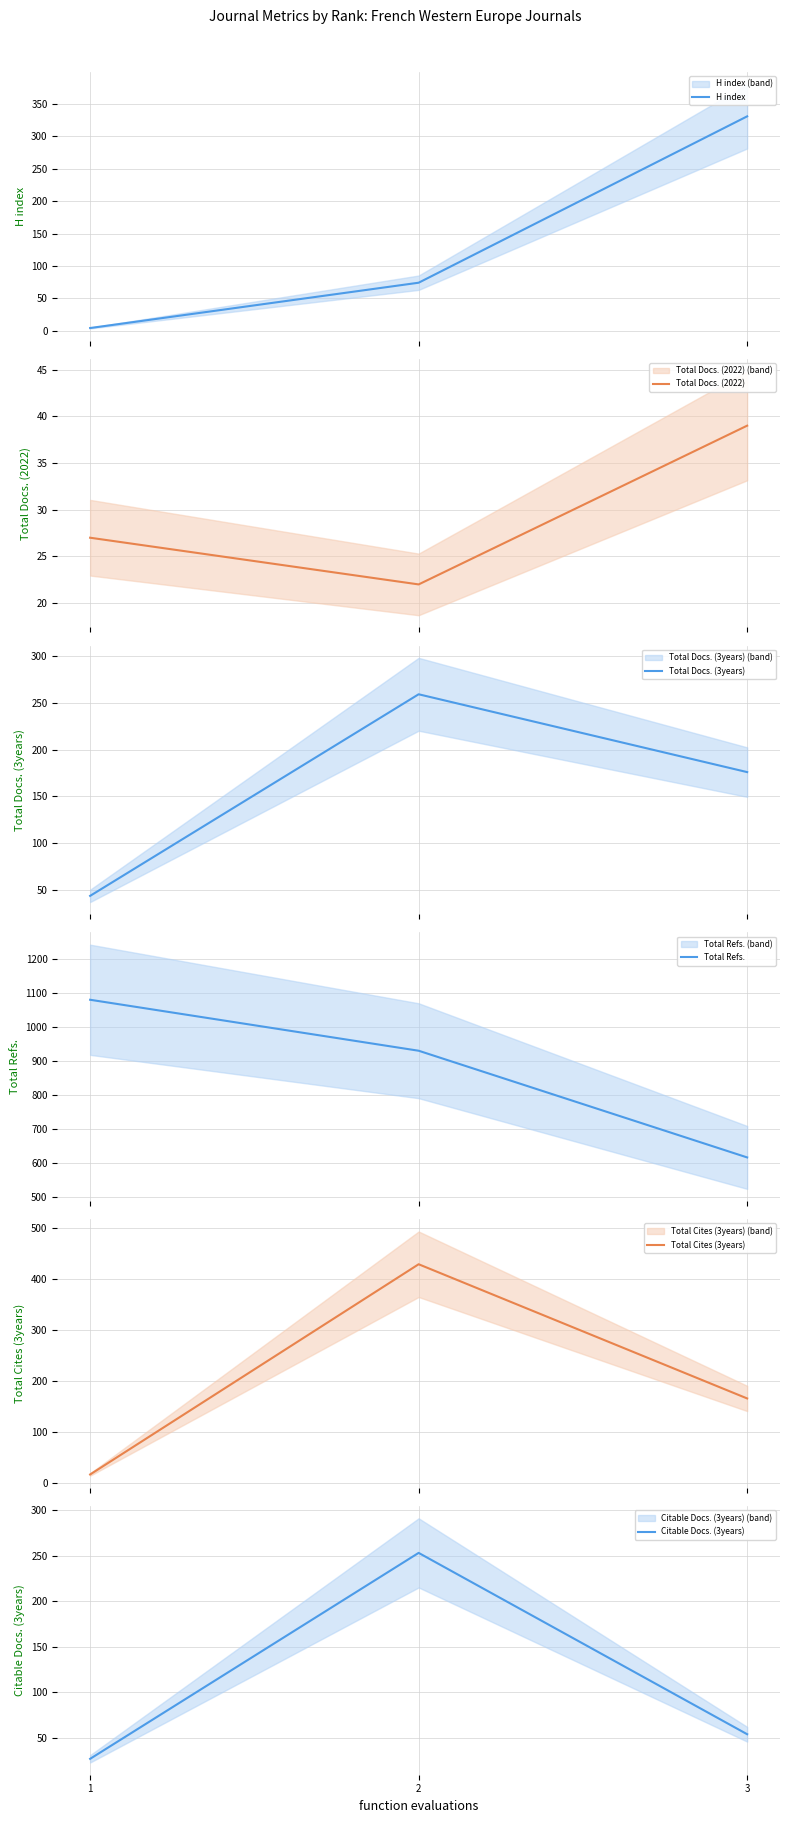

What is the difference between the highest and lowest values at 2?

909